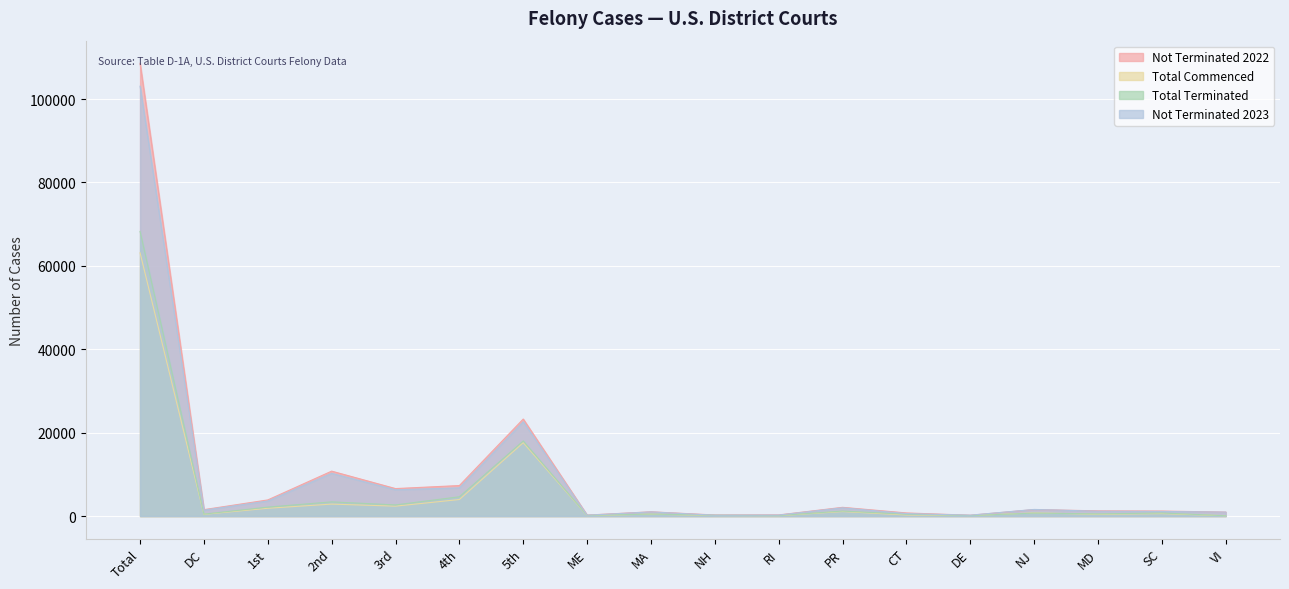

Reading left to right, transcribe all the data shown in this chart.

Not Terminated 2022: Total=108566	DC=1538	1st=3869	2nd=10772	3rd=6588	4th=7316	5th=23265	ME=233	MA=1020	NH=256	RI=267	PR=2093	CT=748	DE=196	NJ=1553	MD=1250	SC=1205	VI=943
Total Commenced: Total=63129	DC=409	1st=1867	2nd=2868	3rd=2376	4th=3963	5th=17592	ME=125	MA=455	NH=125	RI=86	PR=1076	CT=259	DE=127	NJ=756	MD=428	SC=589	VI=76
Total Terminated: Total=68253	DC=463	1st=2143	2nd=3401	3rd=2669	4th=4624	5th=18007	ME=159	MA=474	NH=190	RI=116	PR=1204	CT=429	DE=113	NJ=709	MD=520	SC=737	VI=72
Not Terminated 2023: Total=103075	DC=1423	1st=3606	2nd=10244	3rd=6297	4th=6770	5th=22616	ME=200	MA=996	NH=198	RI=234	PR=1978	CT=598	DE=212	NJ=1587	MD=1160	SC=1106	VI=944